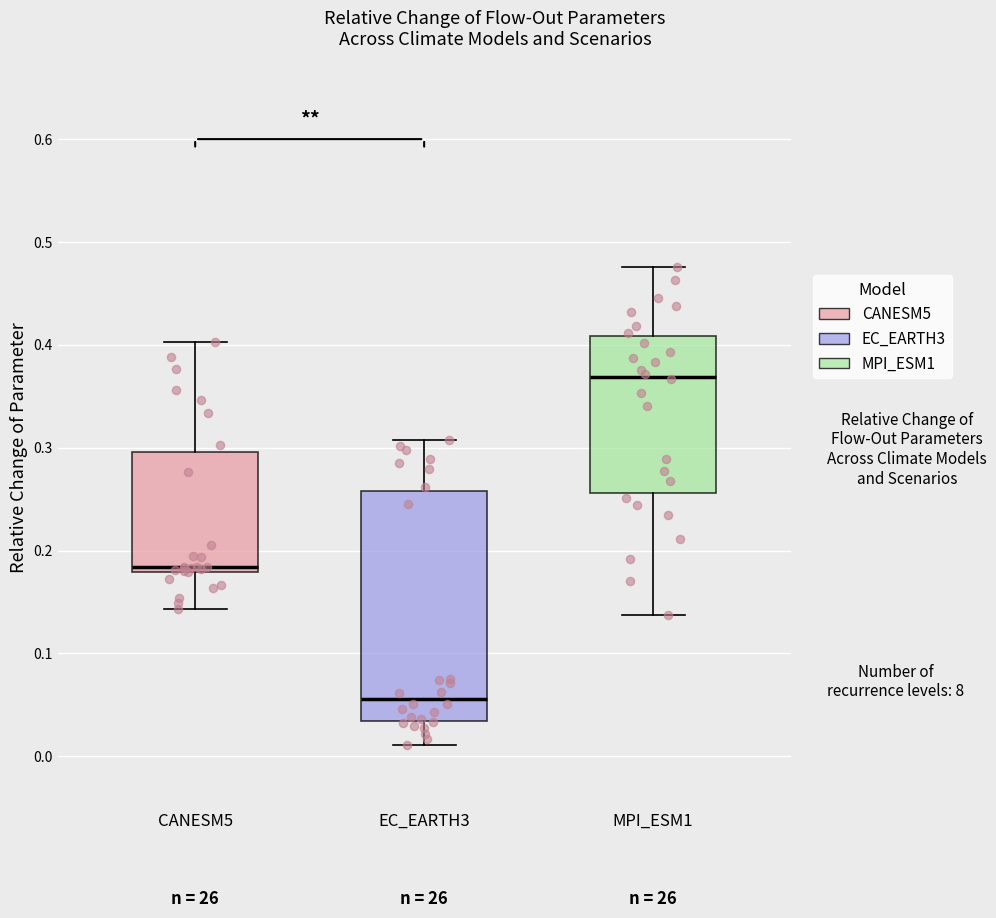

Which box's median line is the highest?

MPI_ESM1